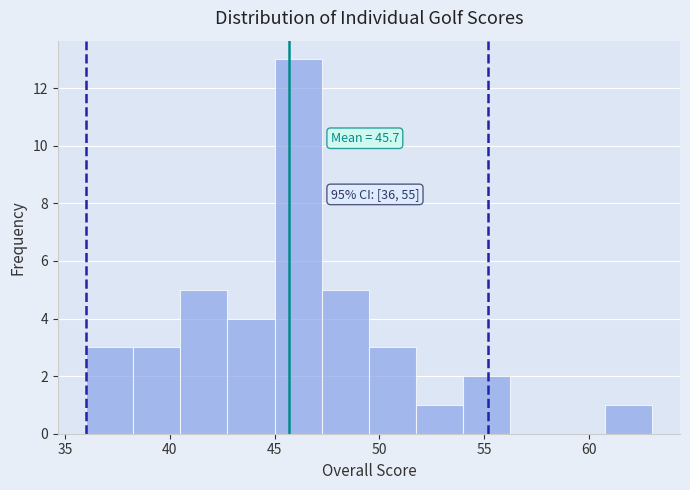

Over which range of the x-axis is the bar tallest?

45.00 to 47.25